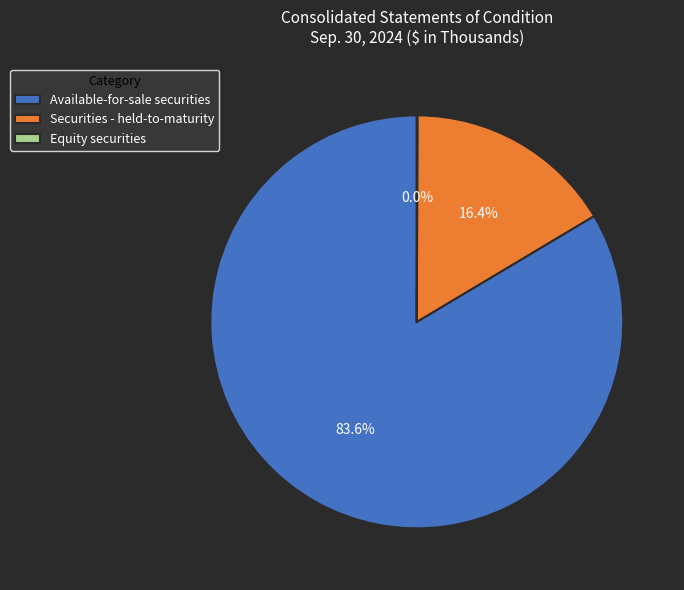

Which category has the biggest portion of the pie?

Available-for-sale securities